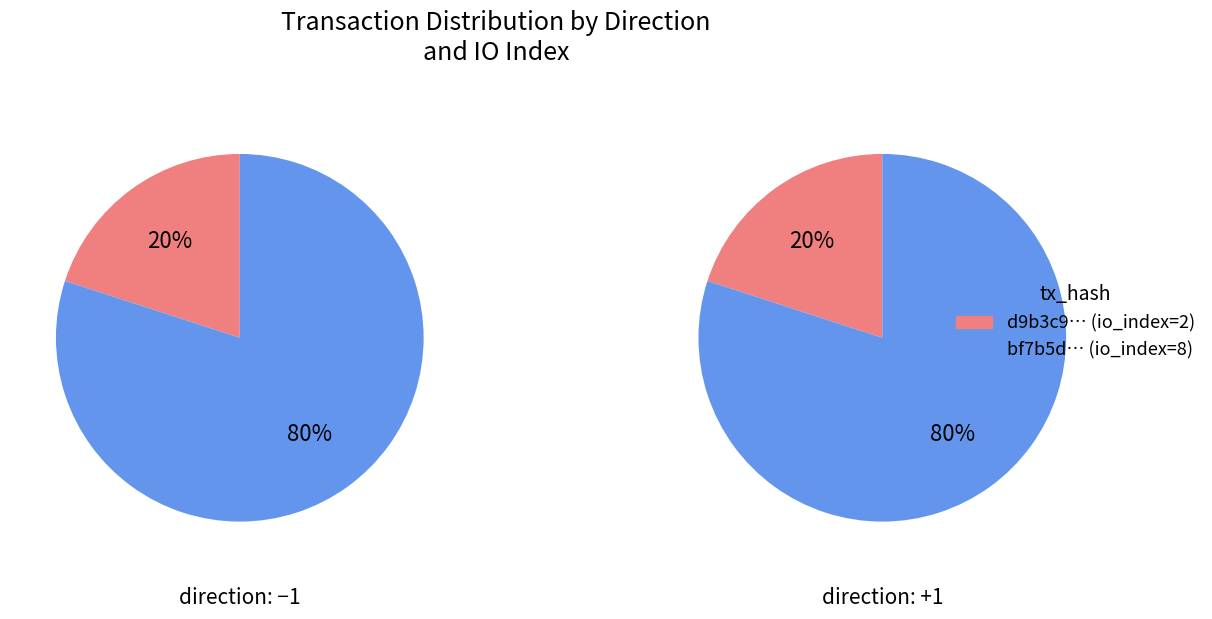

Is it true that io_index is 99% of the pie?

False